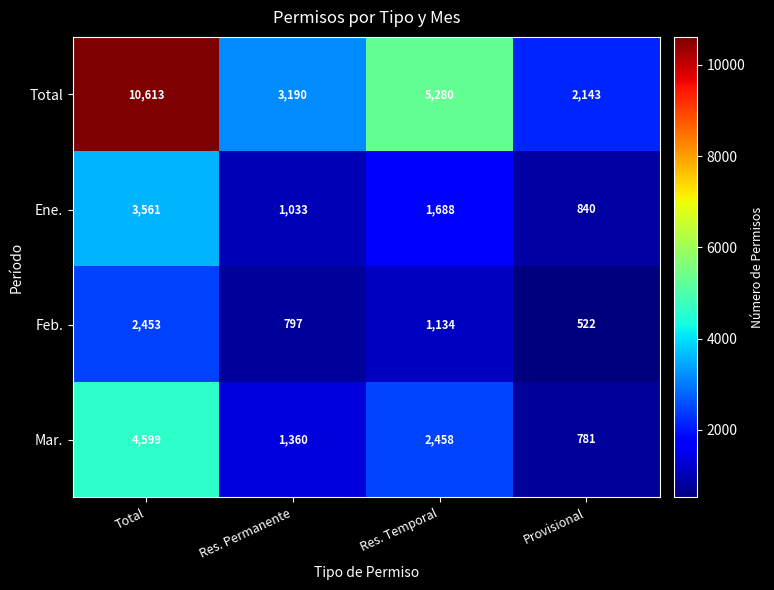

At which category does the chart reach its peak across all series?

Total